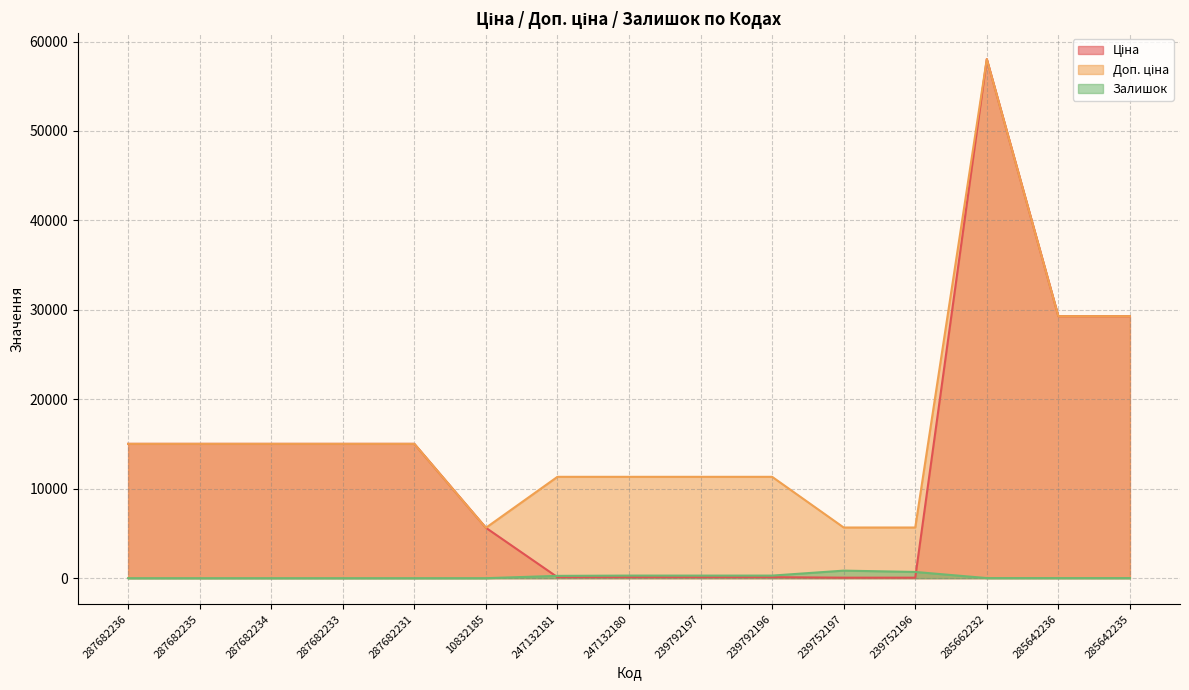

What is the value of the Доп. ціна point at the 13th from the left?

58037.0